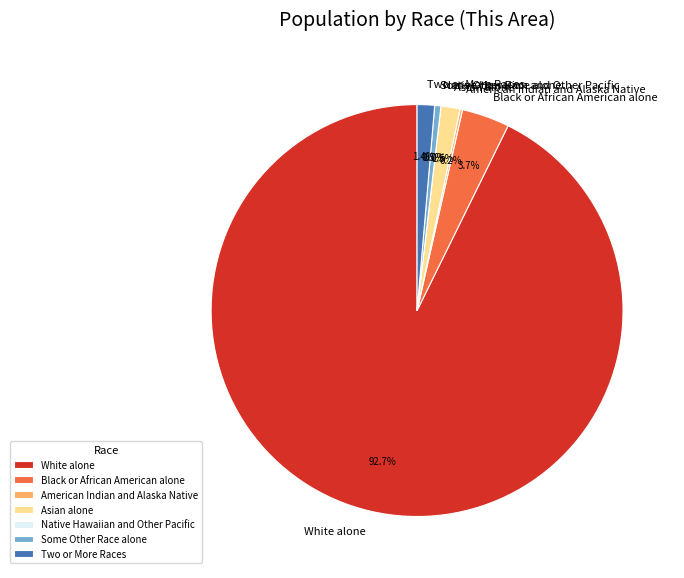

What is the total percentage of Native Hawaiian and Other Pacific and Two or More Races?

1.4%